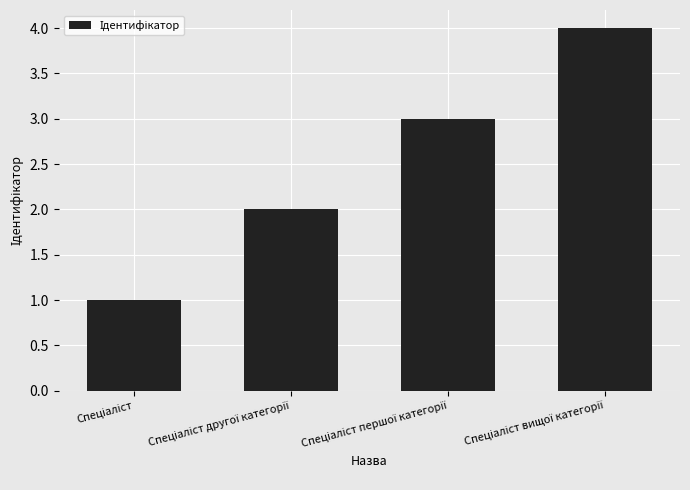

What is the sum of all values?

10